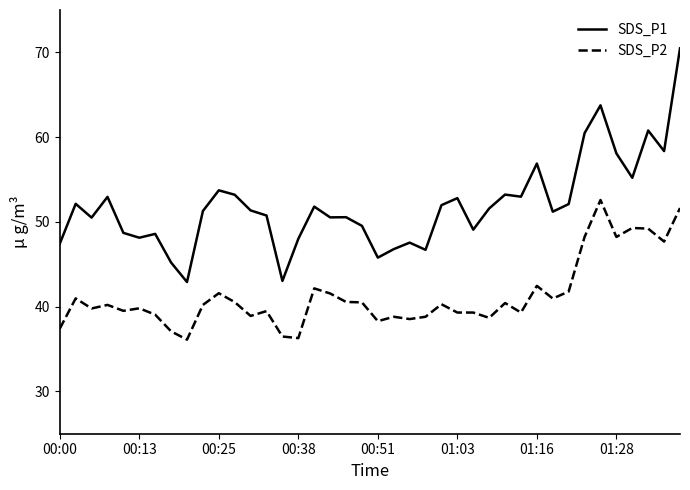

What is the minimum value shown in the chart?

36.1